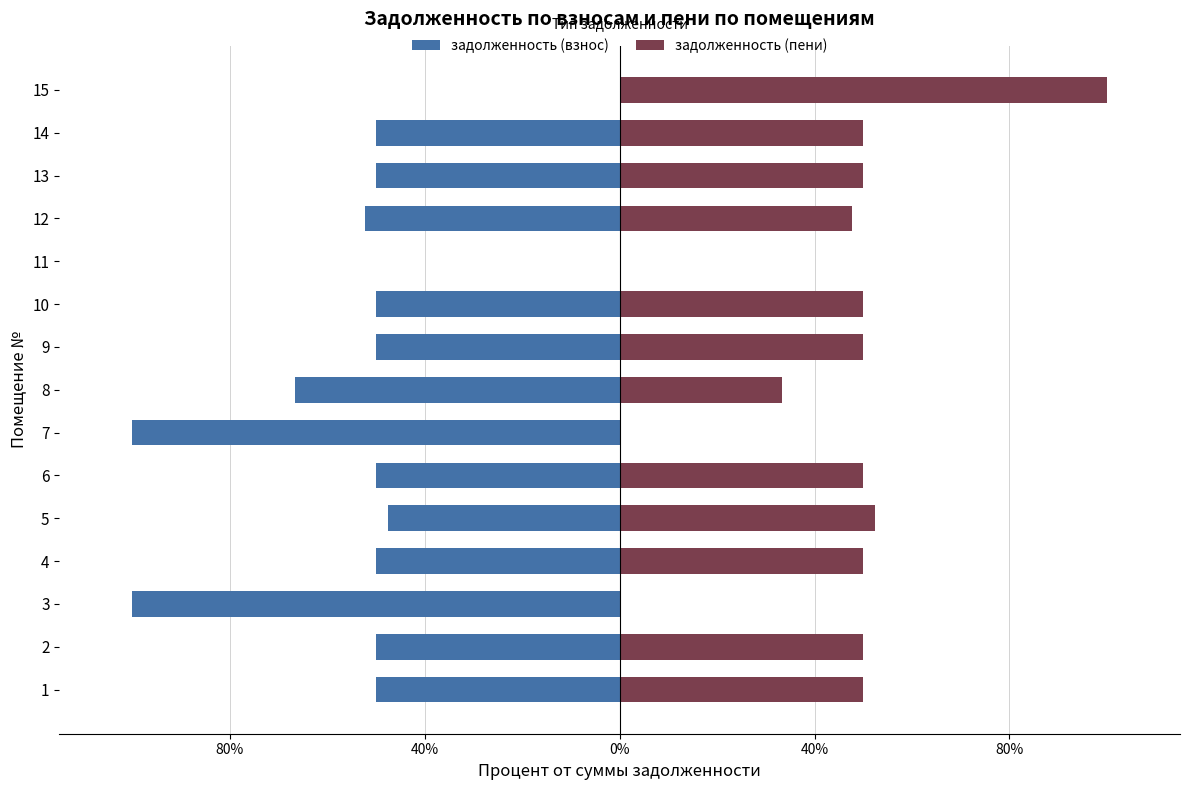

True or false: задолженность (пени) has a value of 73.6 at 10.

False